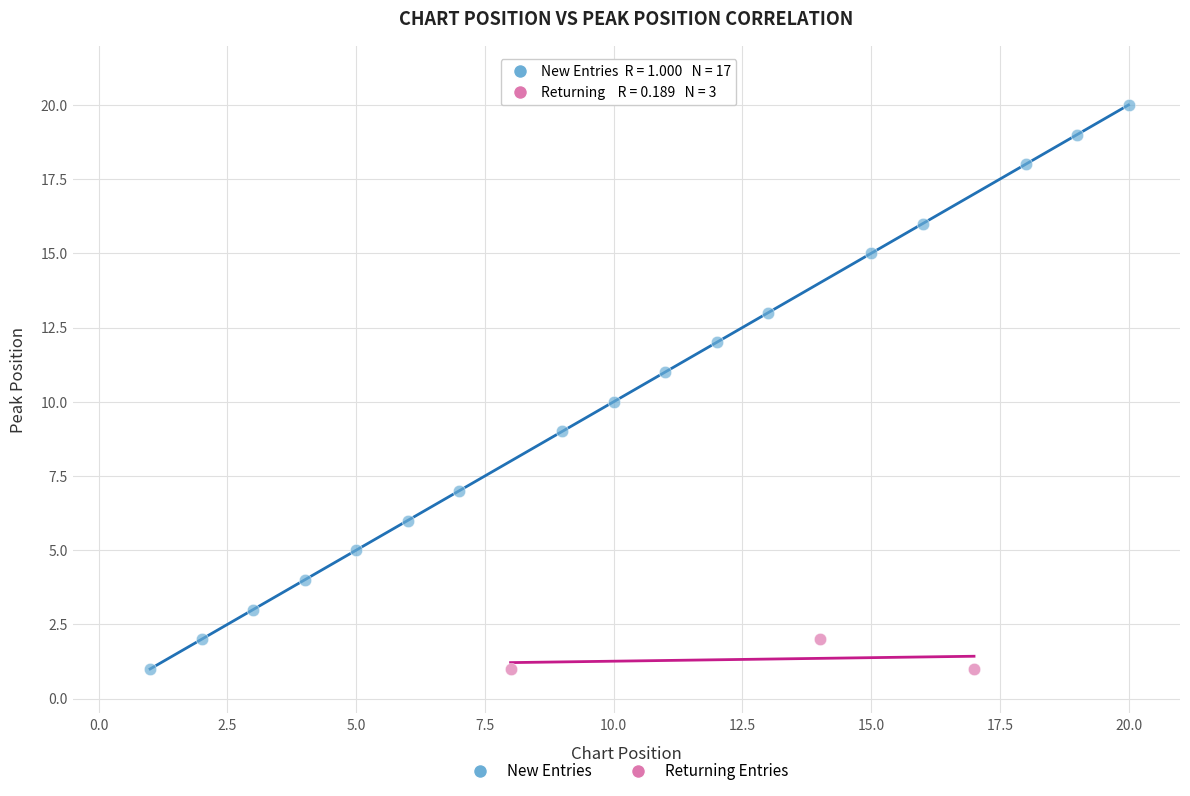

What are all the series names shown in the legend?

New Entries, Returning Entries